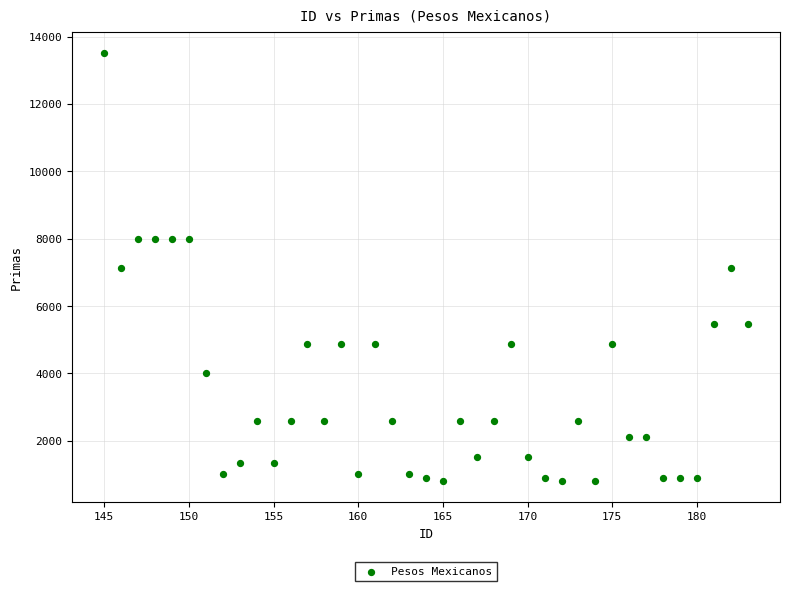

What is the range of Y values (max minus min)?

12689.4